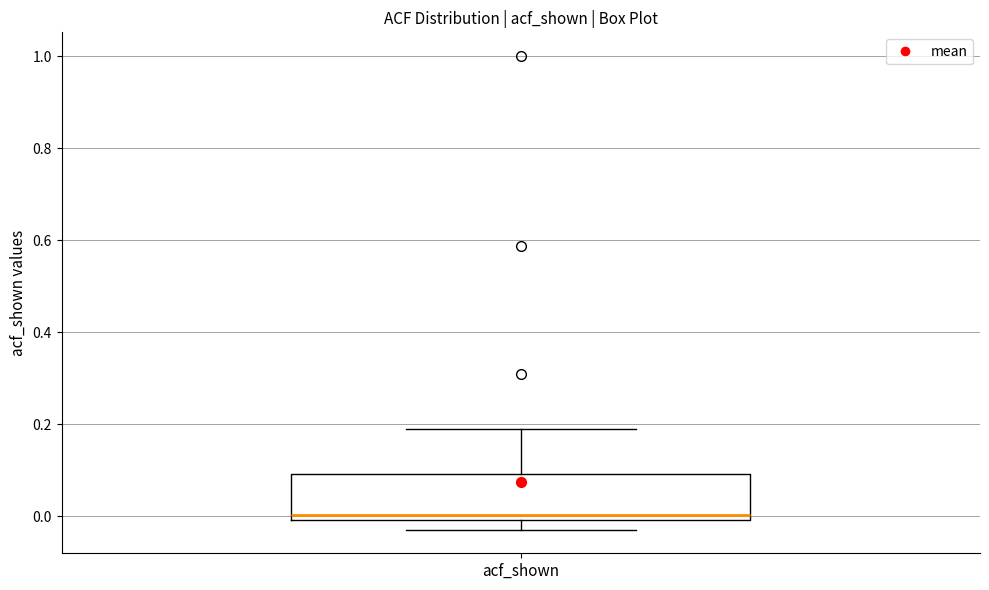

Where does the upper whisker of the box for acf_shown end on the y-axis? The values are not printed on the chart, so give them approximately, as read against the axis.

0.18